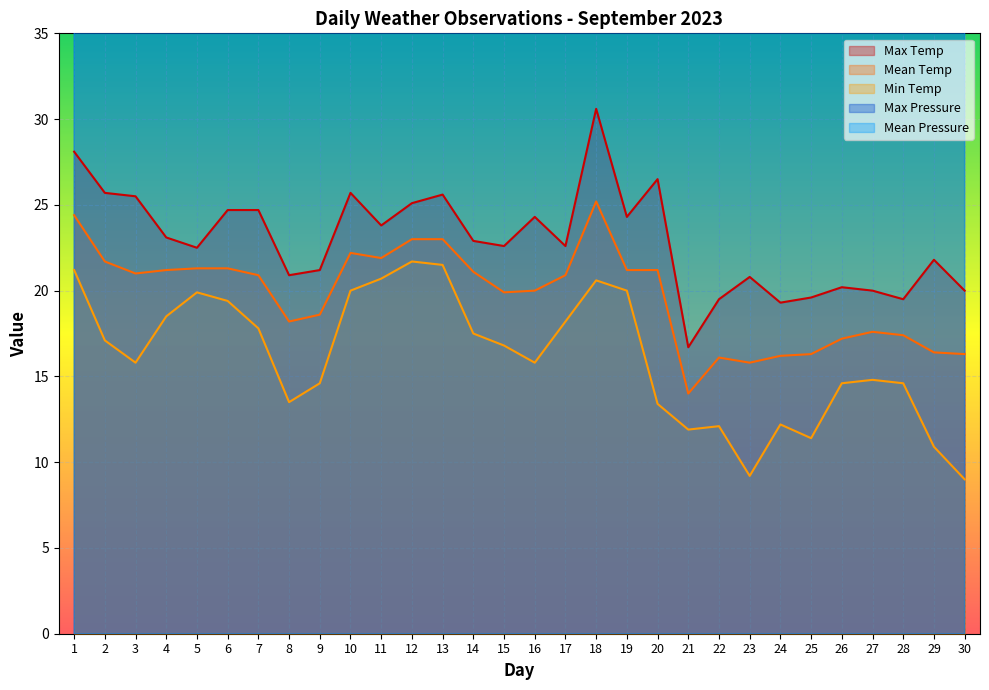

Reading right to left, extract all data points from this chart.

Max Temp: 20.0	21.8	19.5	20.0	20.2	19.6	19.3	20.8	19.5	16.7	26.5	24.3	30.6	22.6	24.3	22.6	22.9	25.6	25.1	23.8	25.7	21.2	20.9	24.7	24.7	22.5	23.1	25.5	25.7	28.1
Mean Temp: 16.3	16.4	17.4	17.6	17.2	16.3	16.2	15.8	16.1	14.0	21.2	21.2	25.2	20.9	20.0	19.9	21.1	23.0	23.0	21.9	22.2	18.6	18.2	20.9	21.3	21.3	21.2	21.0	21.7	24.4
Min Temp: 9.0	10.9	14.6	14.8	14.6	11.4	12.2	9.2	12.1	11.9	13.4	20.0	20.6	18.2	15.8	16.8	17.5	21.5	21.7	20.7	20.0	14.6	13.5	17.8	19.4	19.9	18.5	15.8	17.1	21.2
Max Pressure: 1012.2	1008.9	1011.7	1014.9	1018.1	1023.5	1023.1	1016.6	1011.1	1012.7	1008.0	1009.4	1009.7	1015.9	1015.0	1015.6	1013.1	1013.7	1012.9	1015.6	1013.1	1014.1	1018.2	1011.9	1007.3	1012.8	1017.6	1016.2	1011.5	1011.3
Mean Pressure: 1009.3	1006.1	1008.9	1012.1	1015.2	1020.6	1020.2	1013.8	1008.3	1009.8	1005.2	1006.6	1006.9	1013.1	1012.1	1012.8	1010.3	1010.9	1010.1	1012.8	1010.3	1011.2	1015.4	1009.1	1004.5	1010.0	1014.8	1013.4	1008.7	1008.6